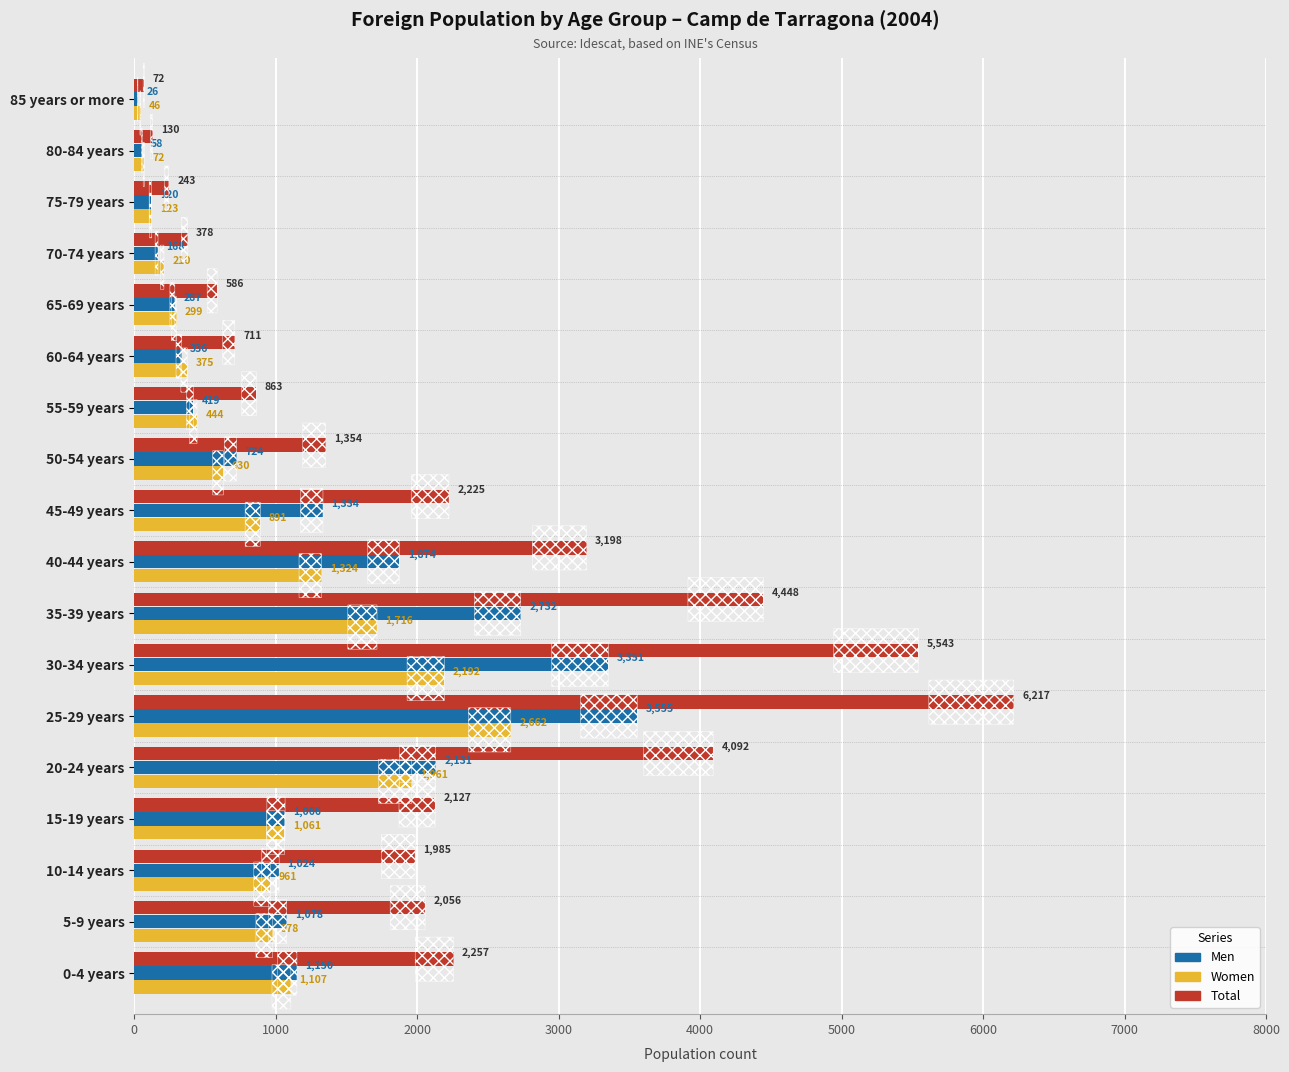

At which label does Women reach its peak?

25-29 years